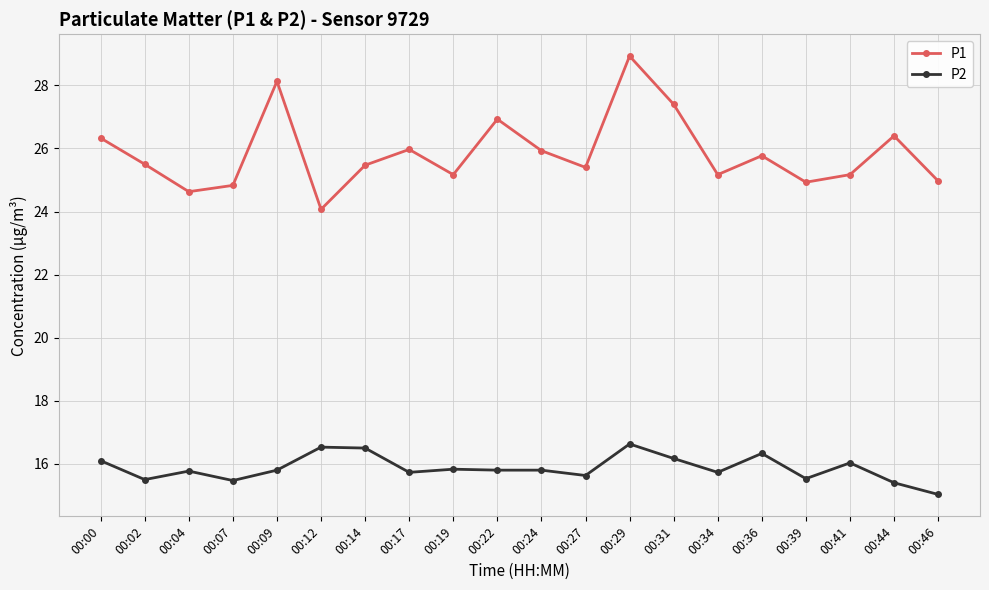

How many interior local valleys does the P1 series have?

6